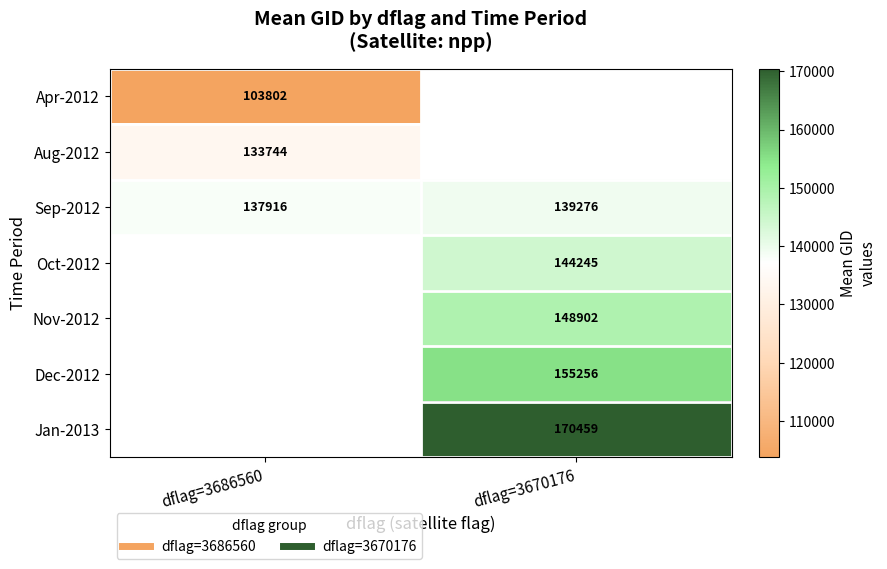

What is the greatest value displayed?

170459.0